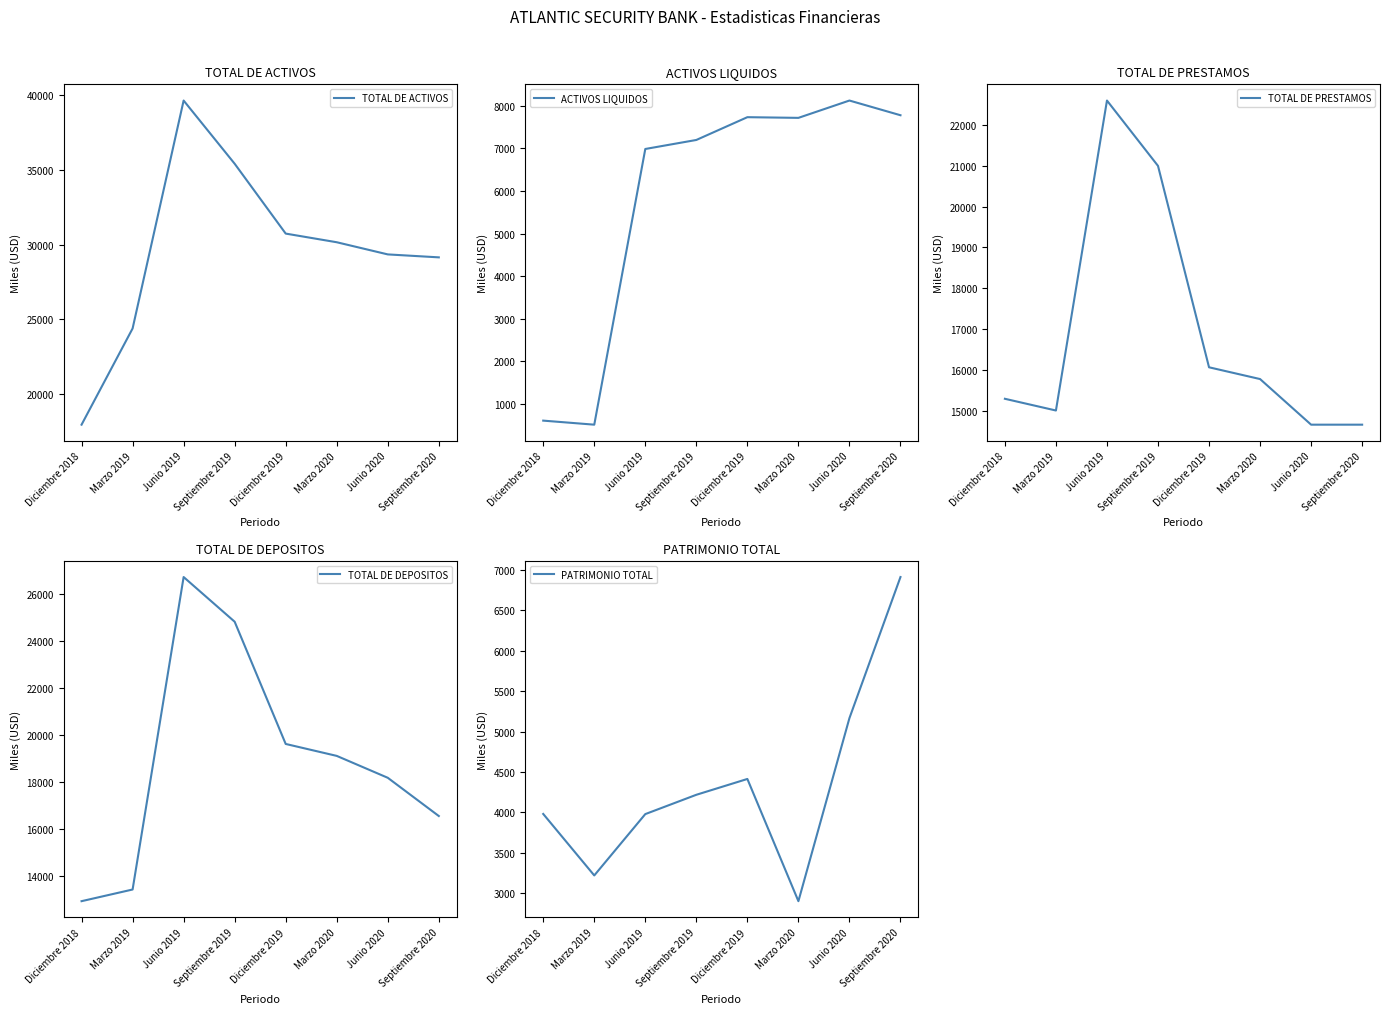

How many lines are shown in the chart?

6